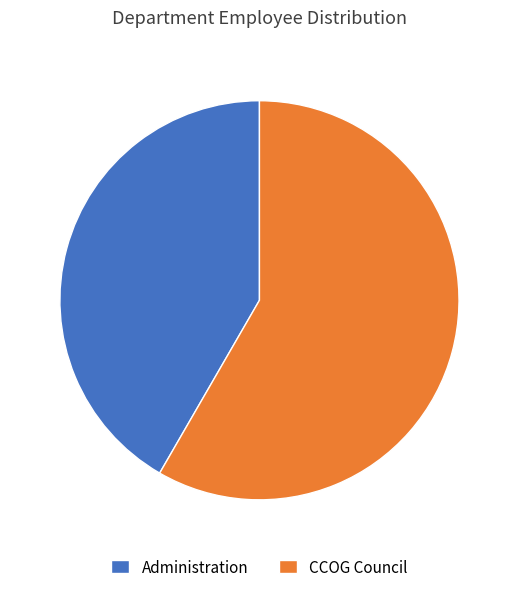

Rank the categories by value from lowest to highest.

Administration, CCOG Council